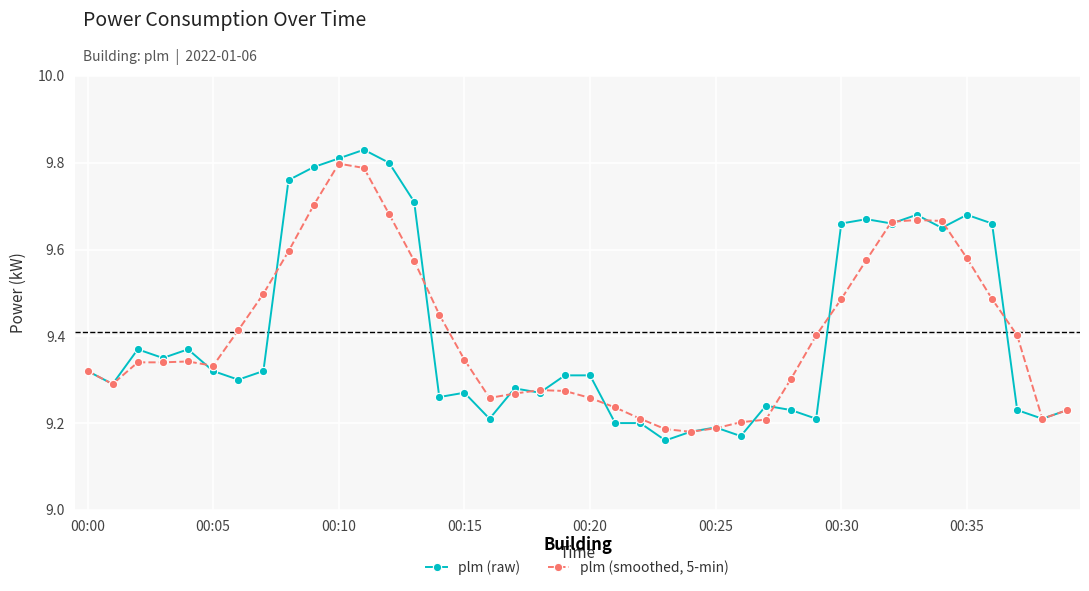

True or false: plm (smoothed, 5-min) has more than 2 interior local peaks.

True